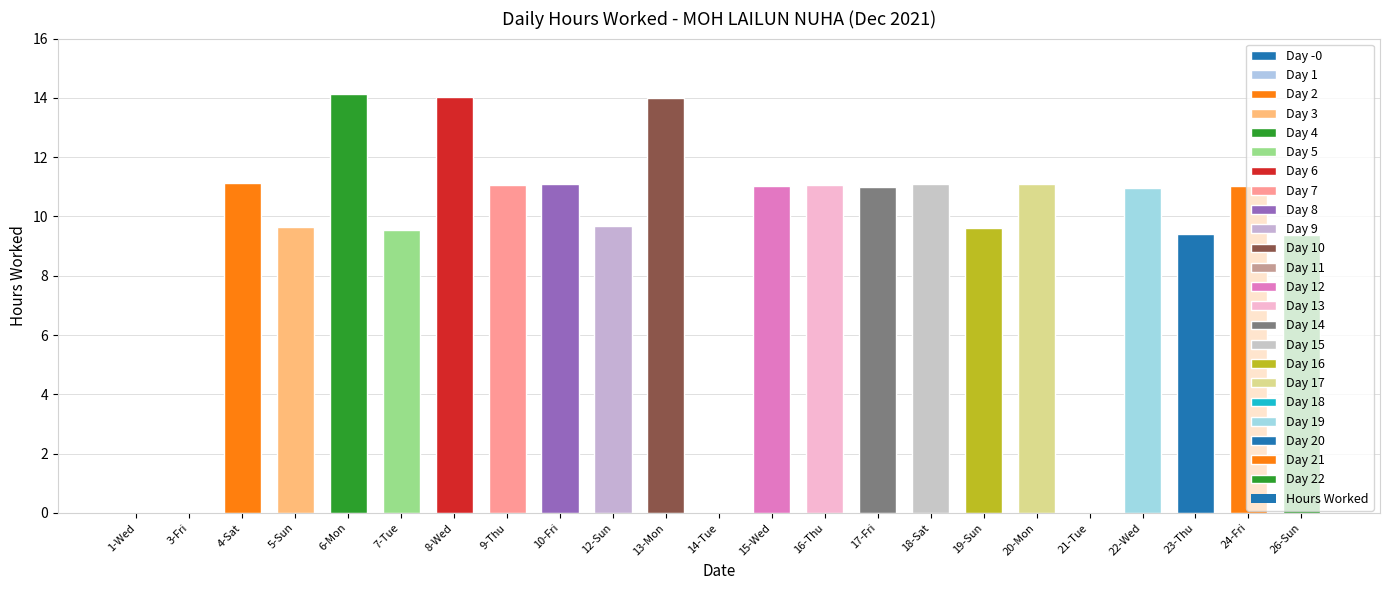

What is the sum of the values at 13-Mon and 18-Sat?

25.1